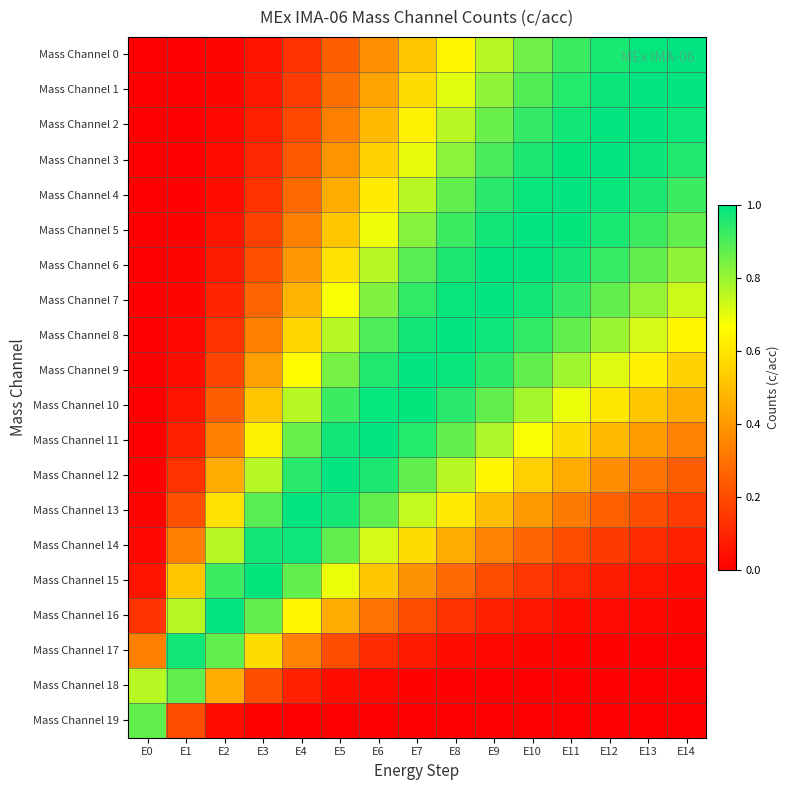

Which label corresponds to the largest value in the chart?

E14